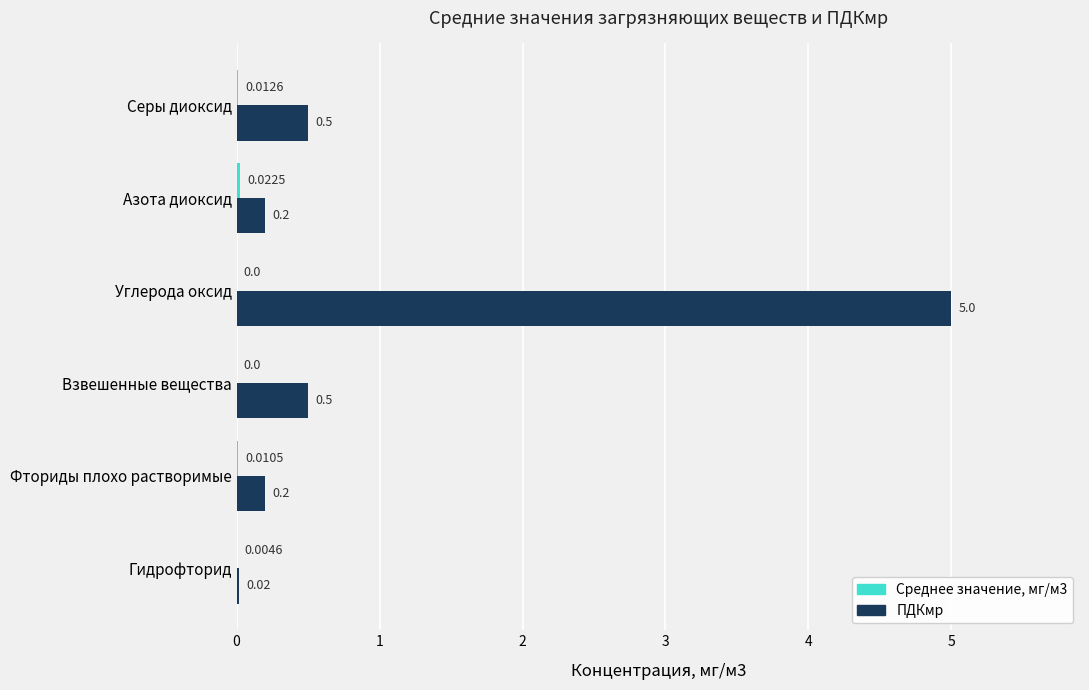

What is the sum of all ПДКмр values?

6.4